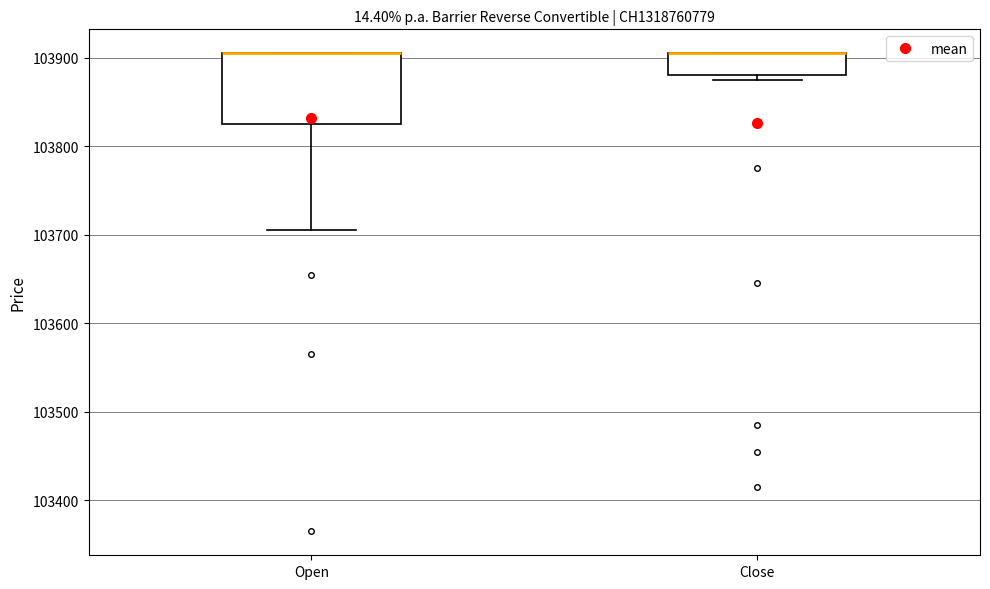

Reading left to right, read every box against the y-axis: the position of its median line, the range the box covers, and the ends of its whiskers. The values are not printed on the chart, so give them approximately, as read against the axis.

Open: median 103910 (drawn on the box's upper edge), box 103830 to 103910, whiskers 103710 to 103910
Close: median 103910 (drawn on the box's upper edge), box 103880 to 103910, whiskers 103880 (just below the box's lower edge) to 103910